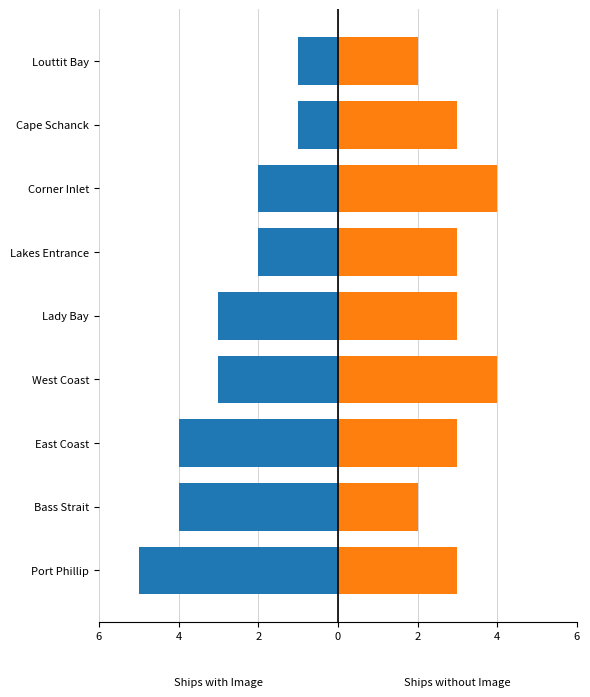

True or false: Ships without Image has a value of 4 at Cape Schanck.

False